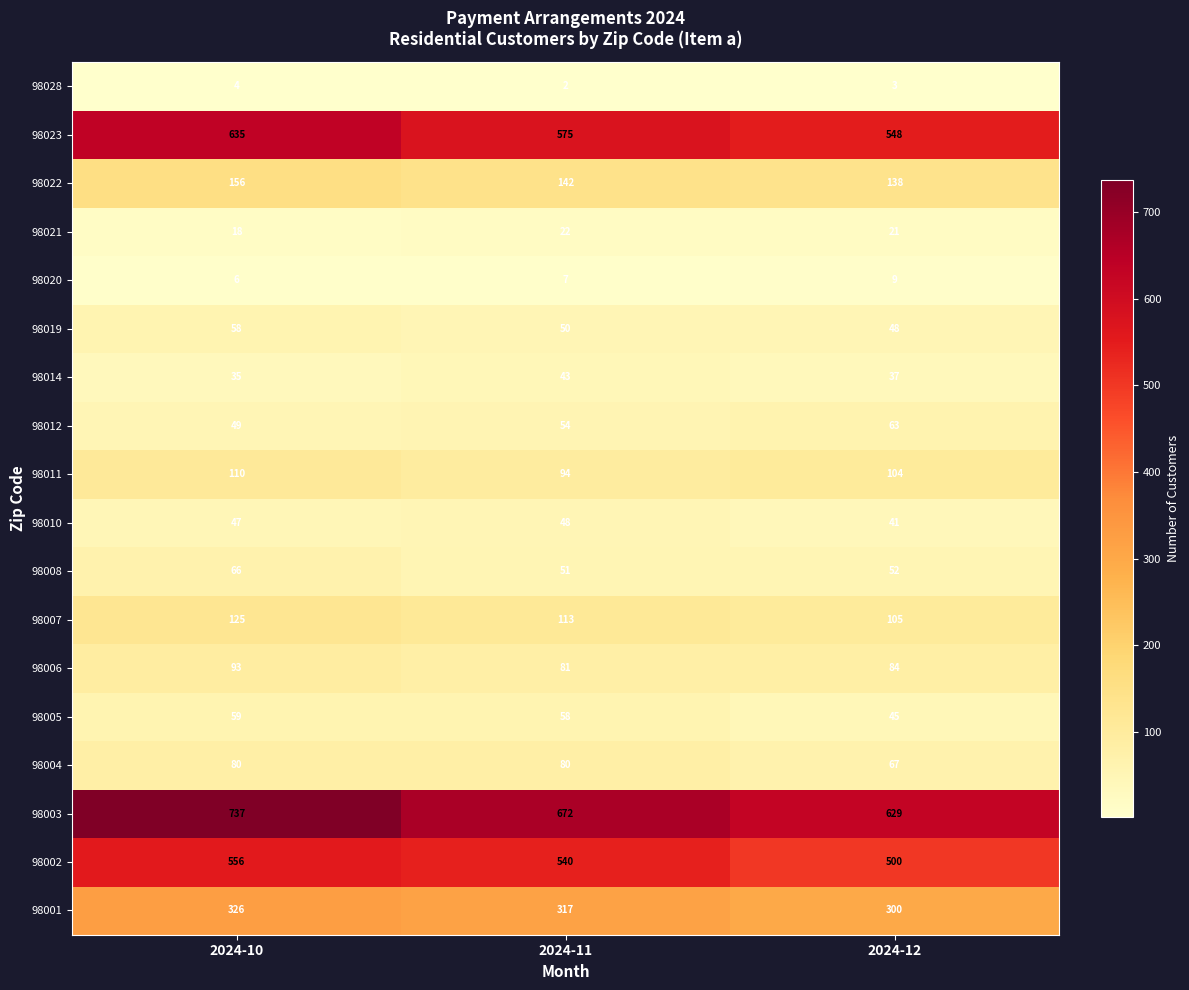

Is it true that 98002 equals 838 at 2024-11?

False